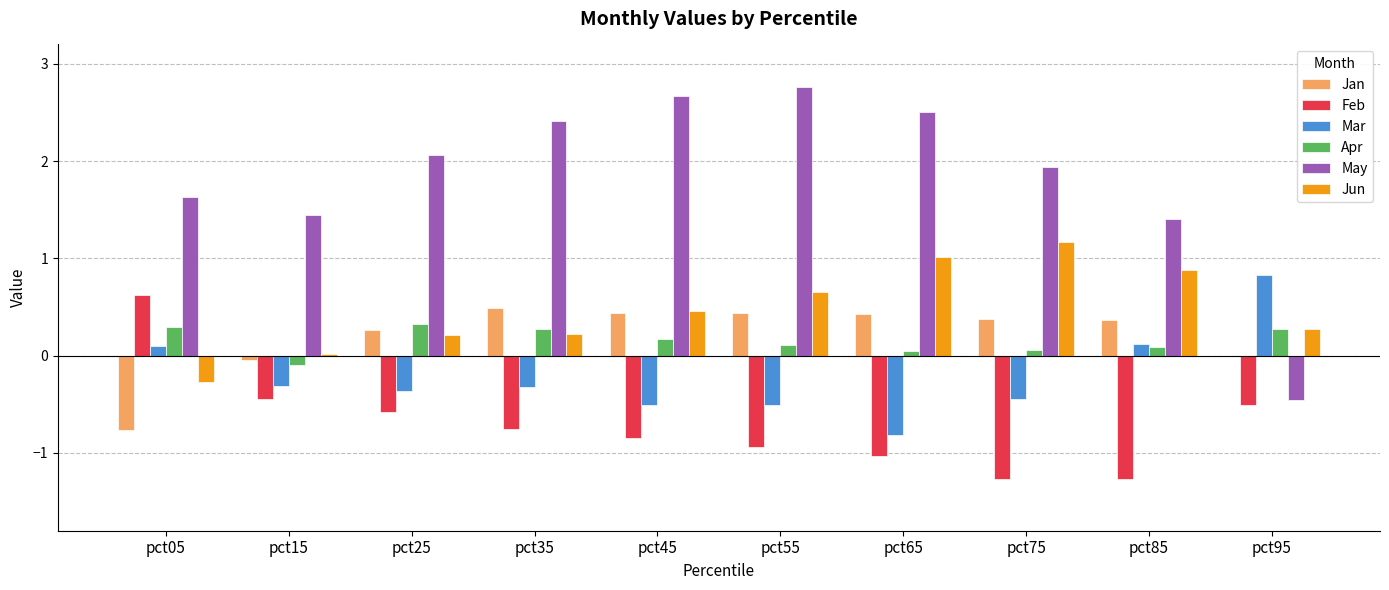

At which label is Jan closest to 0?

pct95